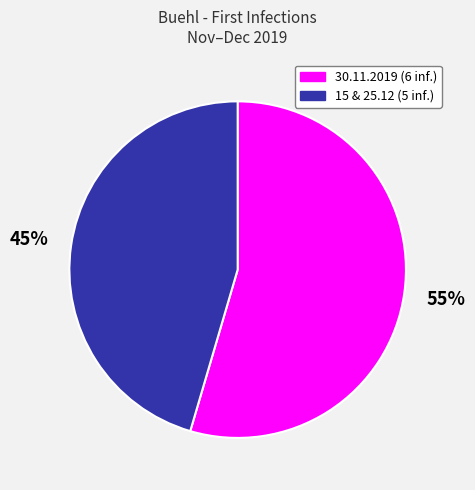

Is there any slice that represents more than half of the pie?

Yes